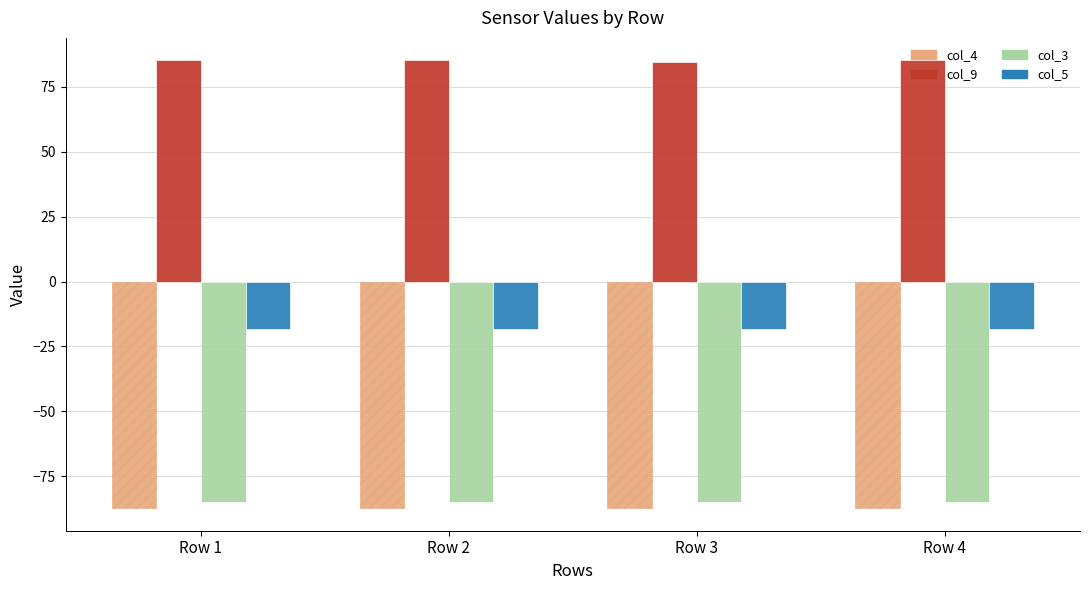

Is the value of col_5 at Row 2 greater than the value of col_9 at Row 1?

No